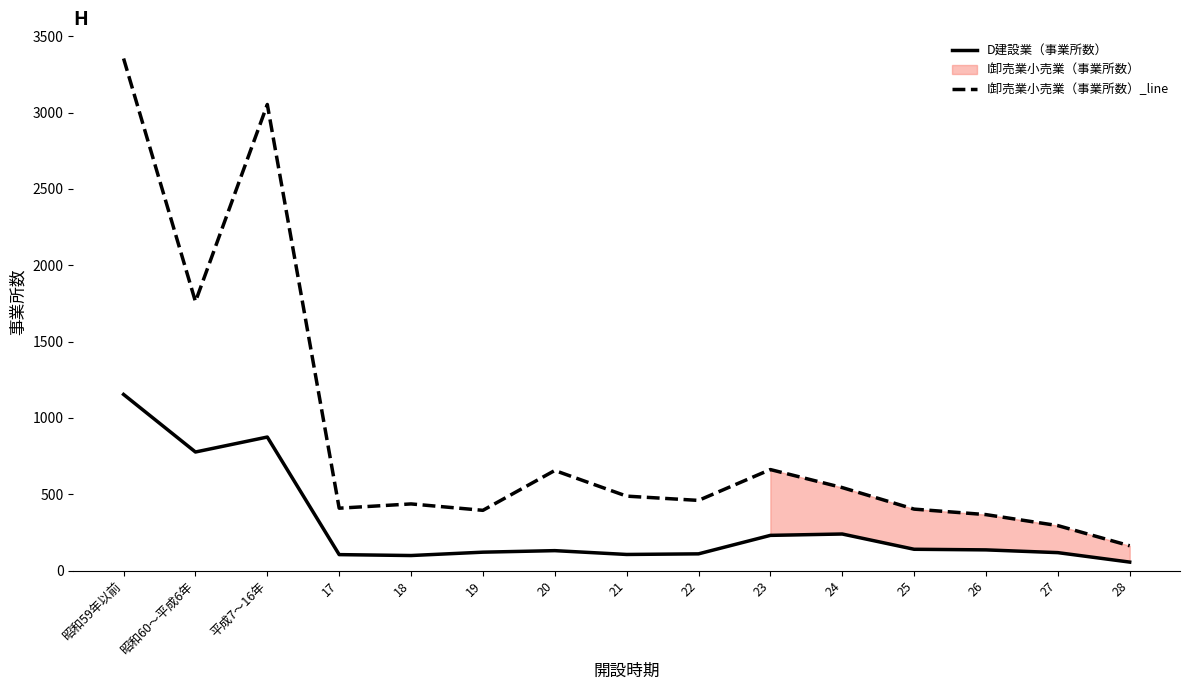

The D建設業（事業所数） series shows 21 at 28. True or false?

False